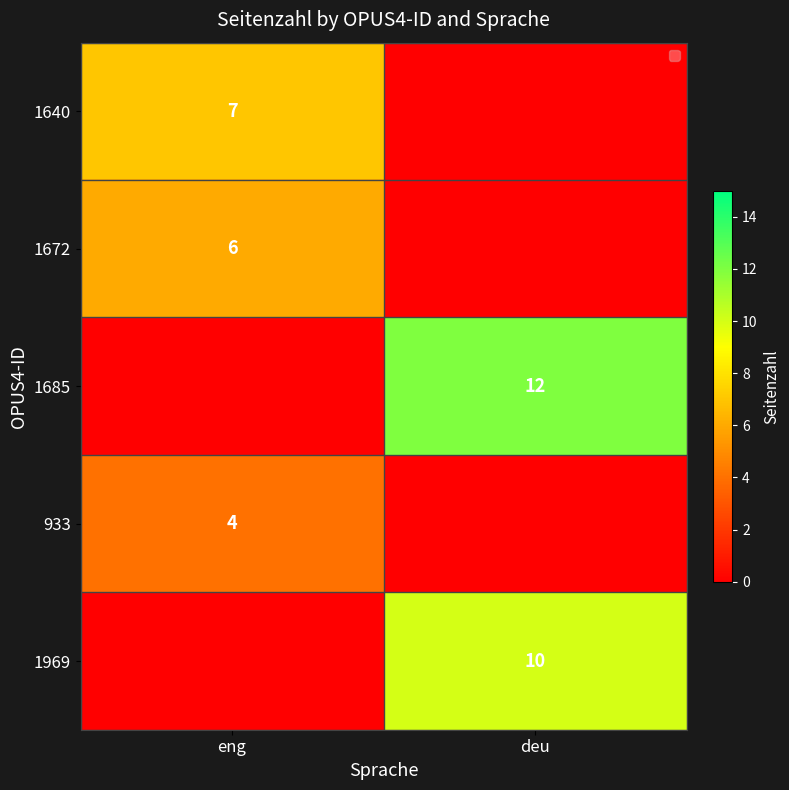

What is the total value across all series at deu?

22